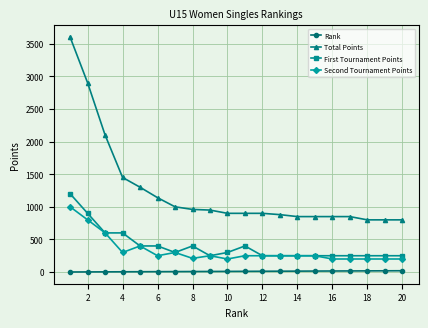

At how many categories does at least one series exceed 3241?

1